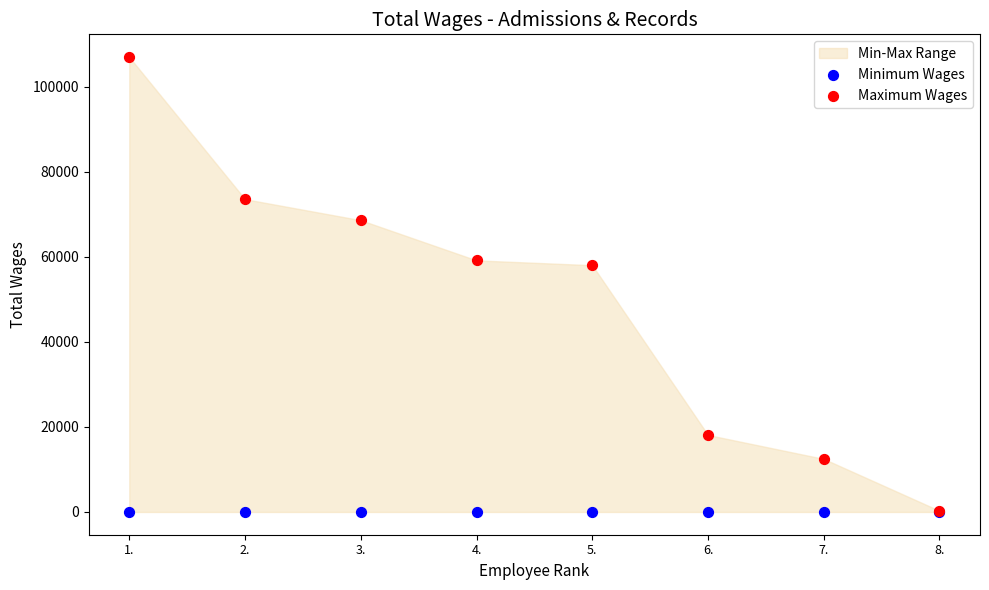

Which series reaches the maximum Y coordinate?

Maximum Wages